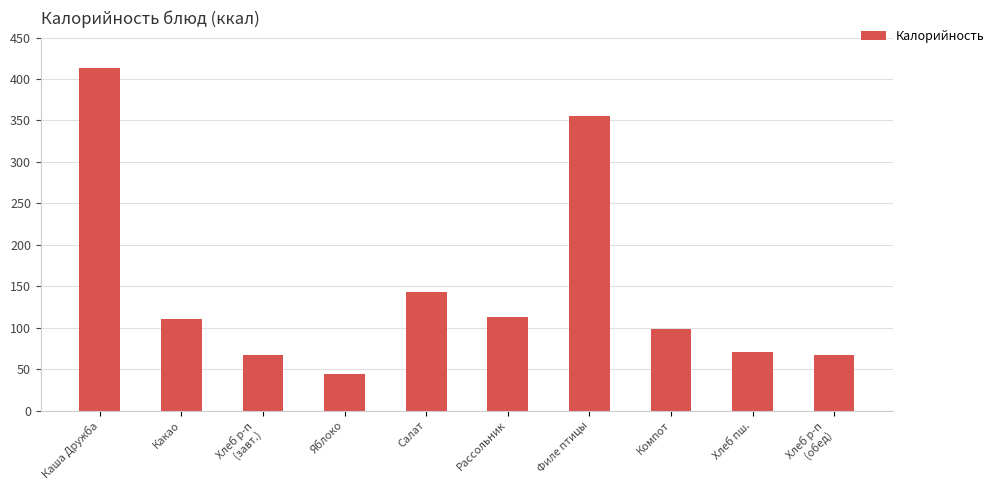

Count the number of values greater than 110.

5